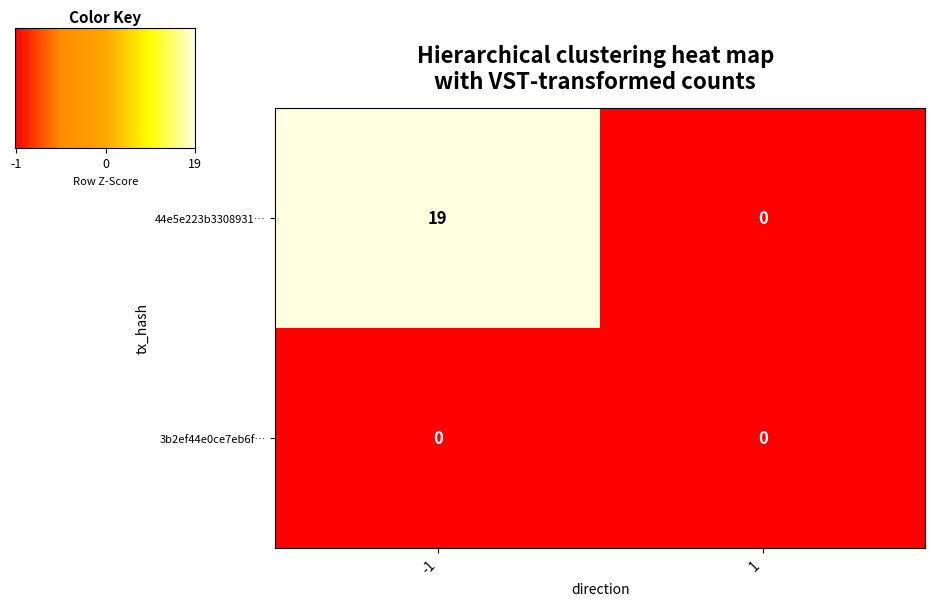

How many data points does each series have?

2